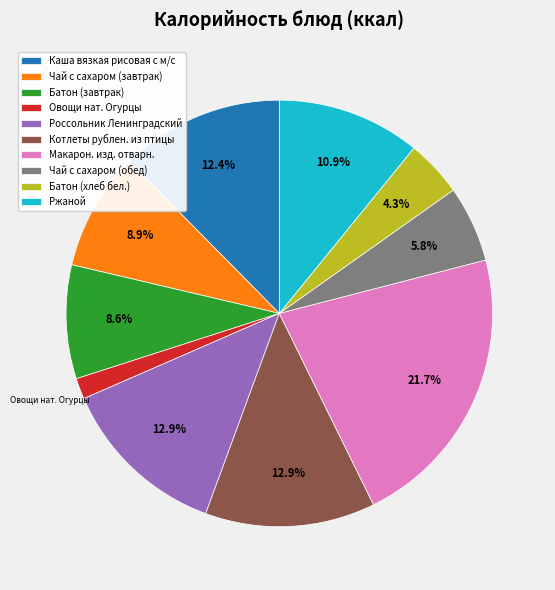

To the nearest percent, what is the difference between the largest and smallest slice percentages?

20%